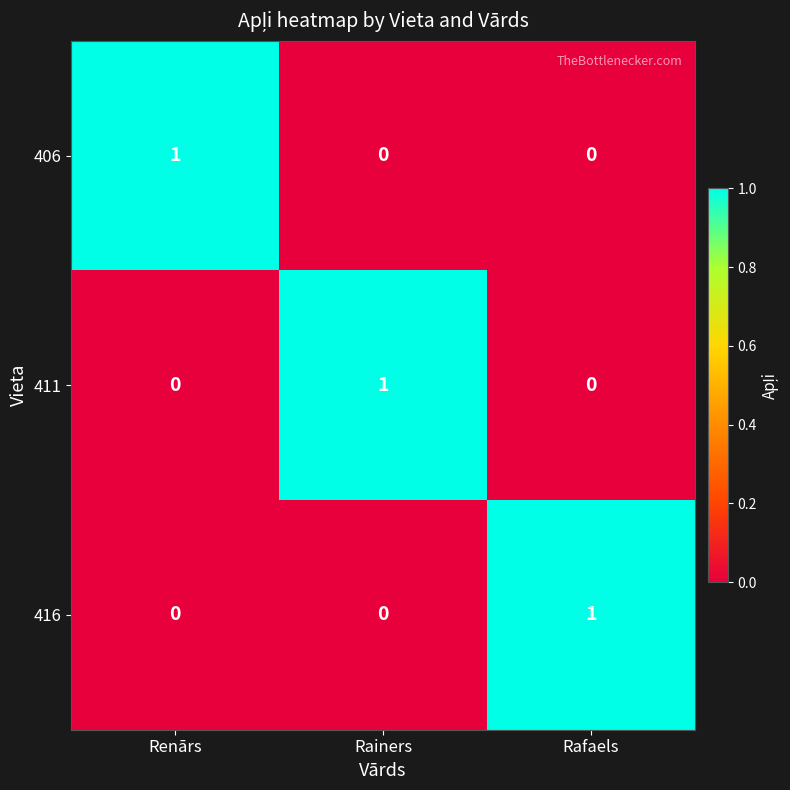

At how many categories does at least one series exceed 0?

3